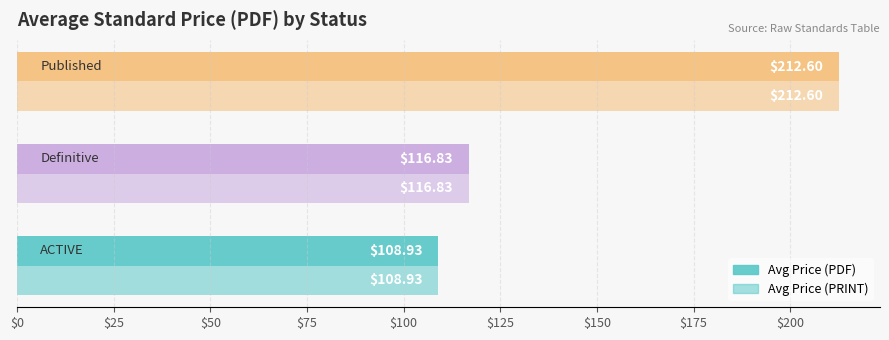

How many data points in Avg Price (PDF) are less than 116?

1